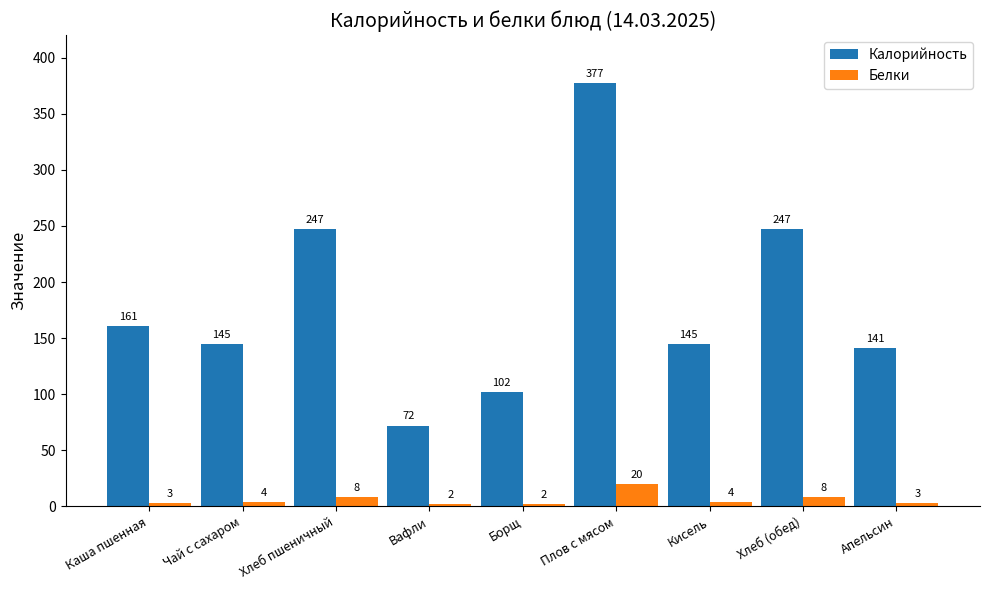

What is the greatest value displayed?

377